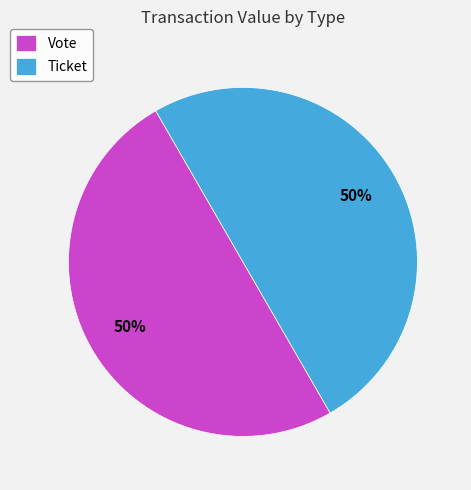

How many slices are in this pie chart?

2